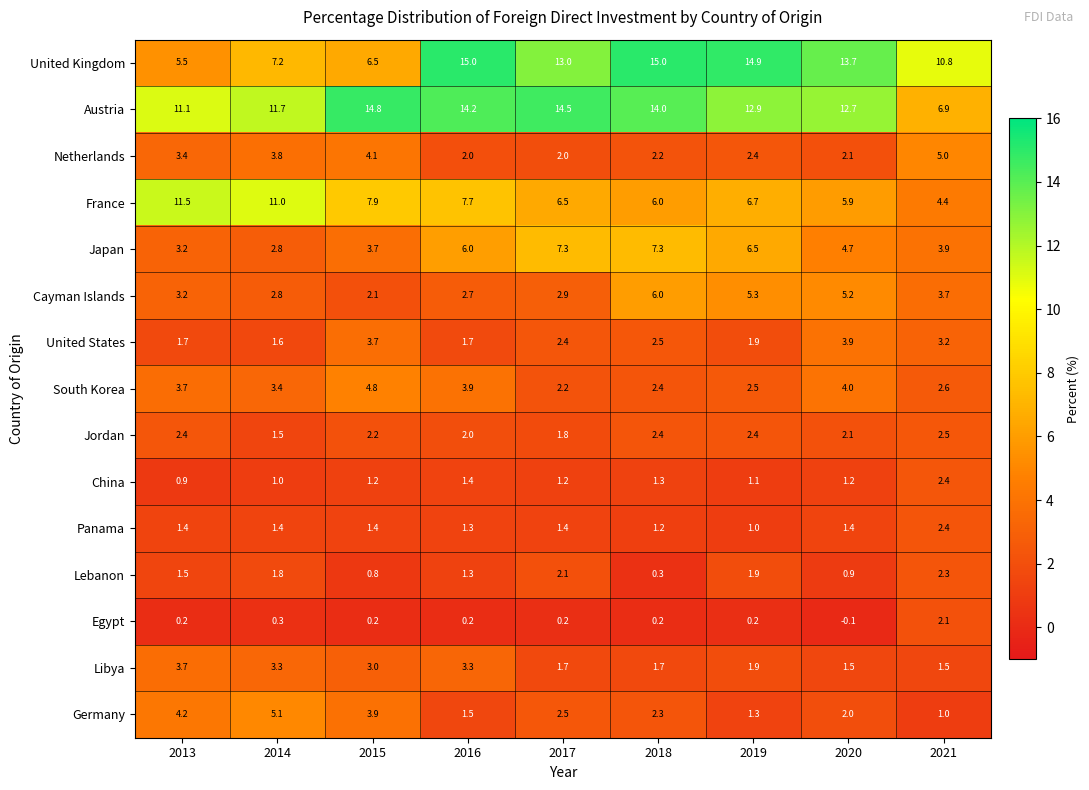

What is the difference between the maximum and minimum values in the Libya series?

2.2